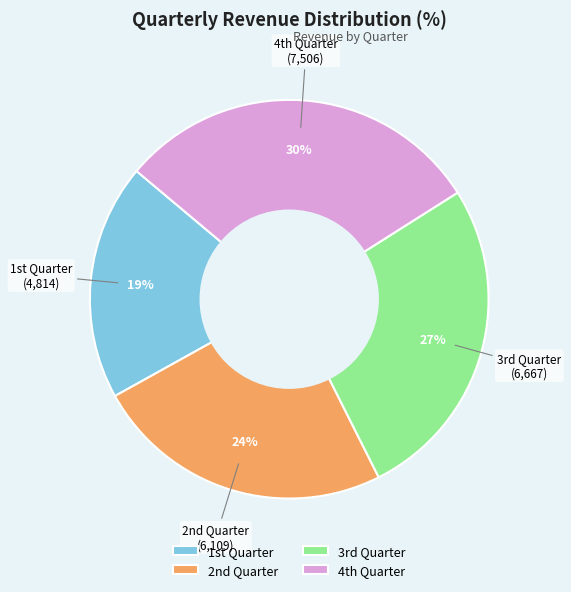

Rank the categories by value from lowest to highest.

1st Quarter, 2nd Quarter, 3rd Quarter, 4th Quarter